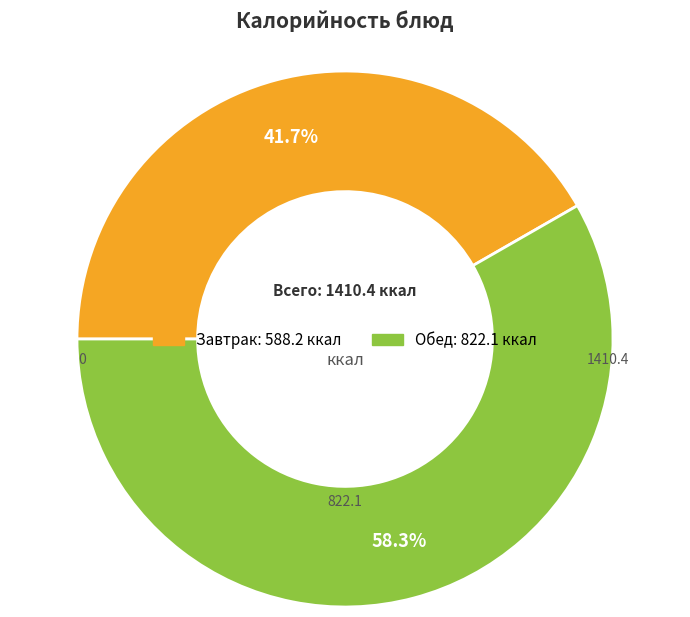

Is there a majority slice in this chart?

Yes